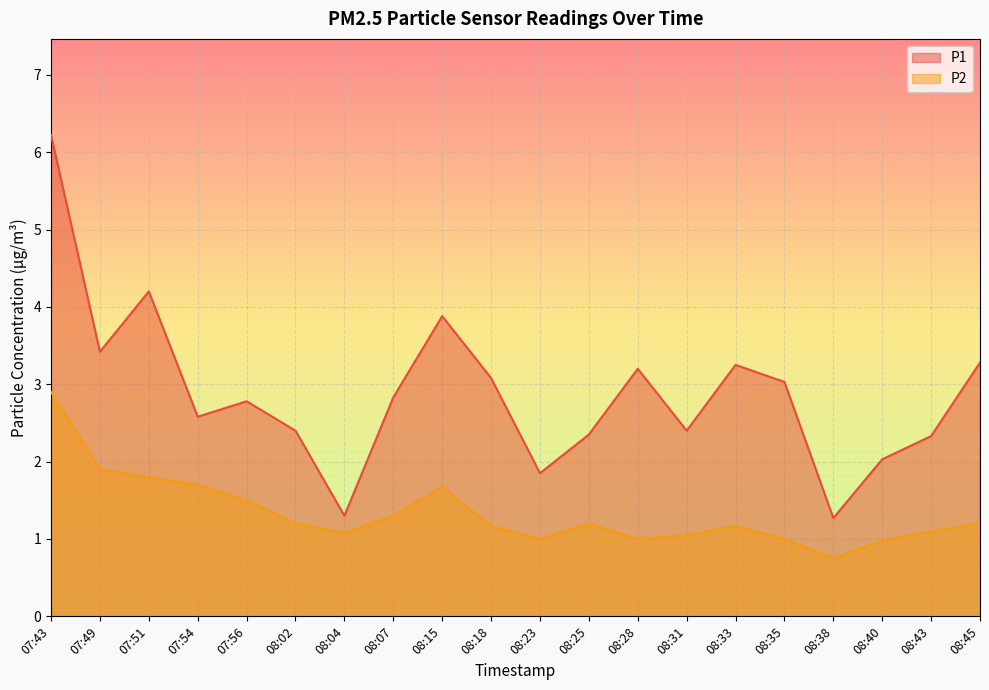

Which has a higher value, 08:28 or 07:51?

07:51